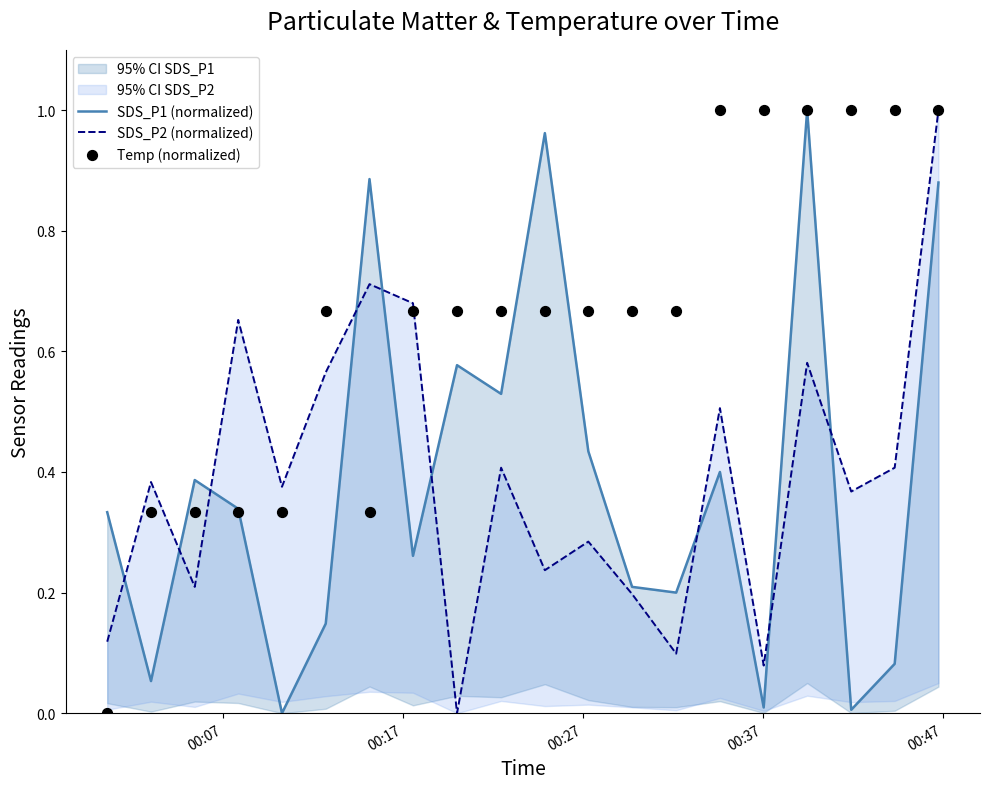

Is the value of SDS_P1 (normalized) at 12 greater than the value of Temp (normalized) at 18?

No